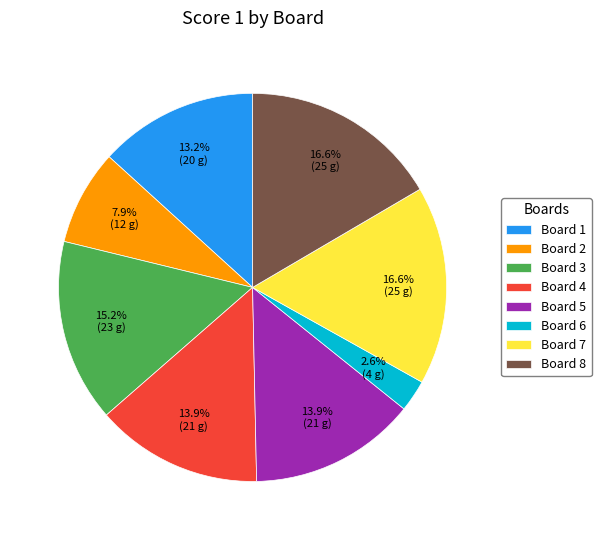

Count the number of slices in the pie.

8